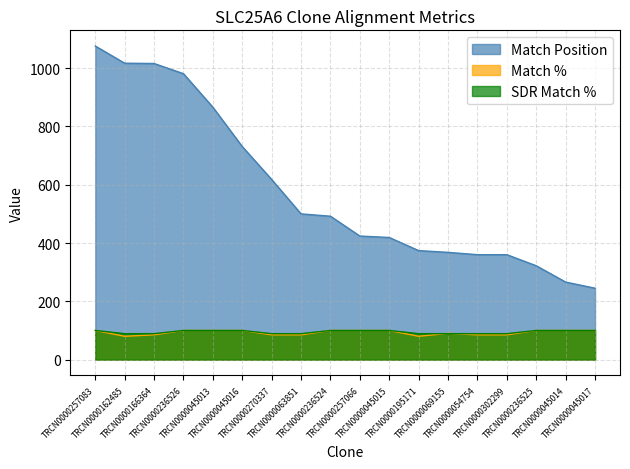

How many SDR Match % values are between 89 and 100?

18